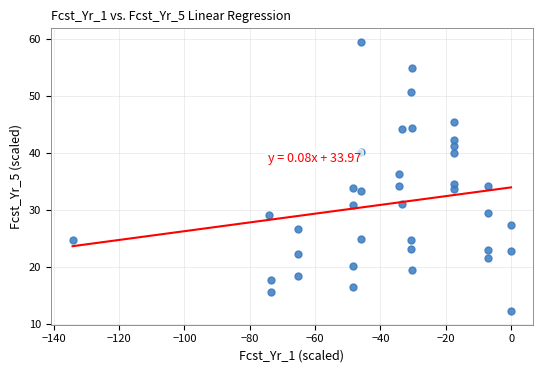

What is the range of X values (max minus min)?

134.2